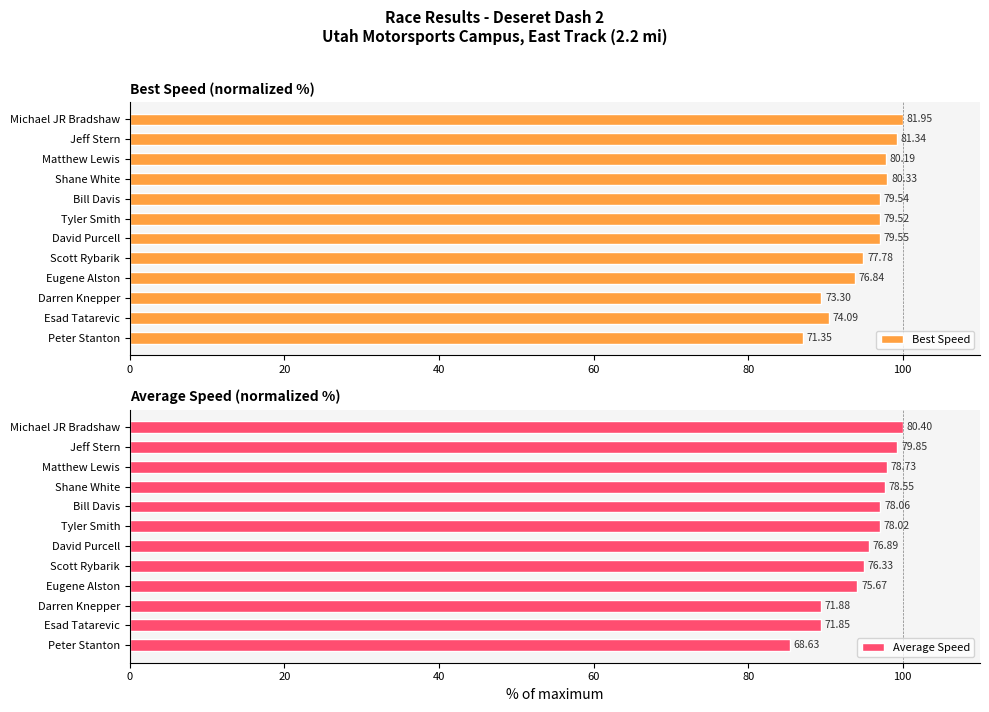

How many categories are shown in the chart?

12